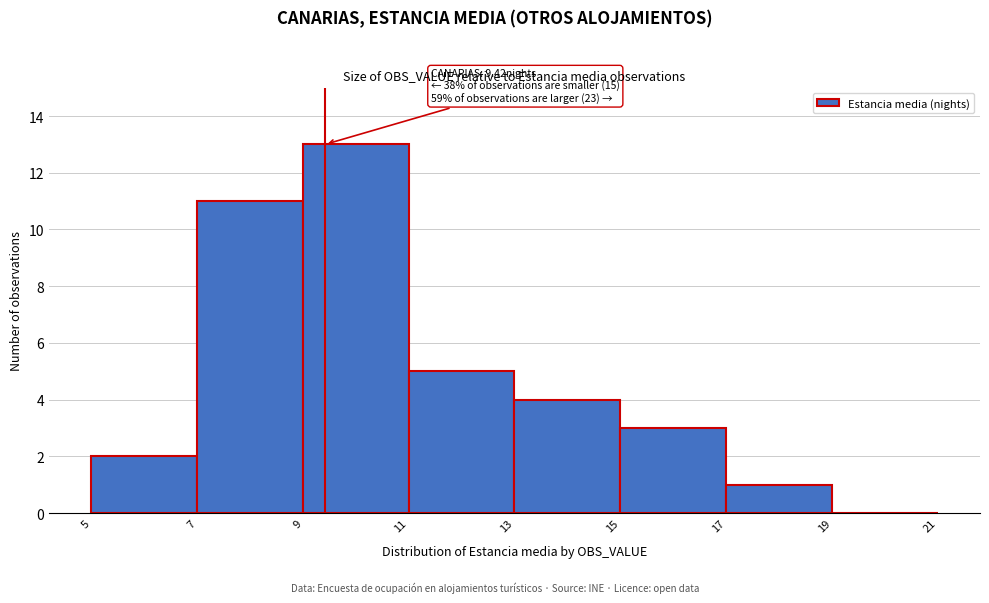

Over which range of the x-axis is the bar tallest?

9 to 11